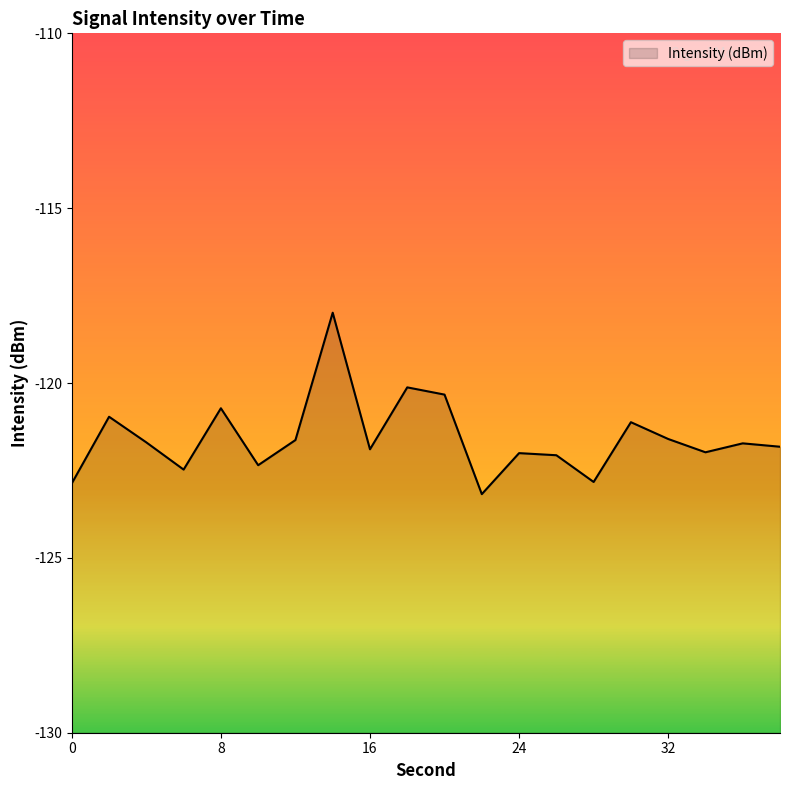

At which category does the chart reach its minimum across all series?

22